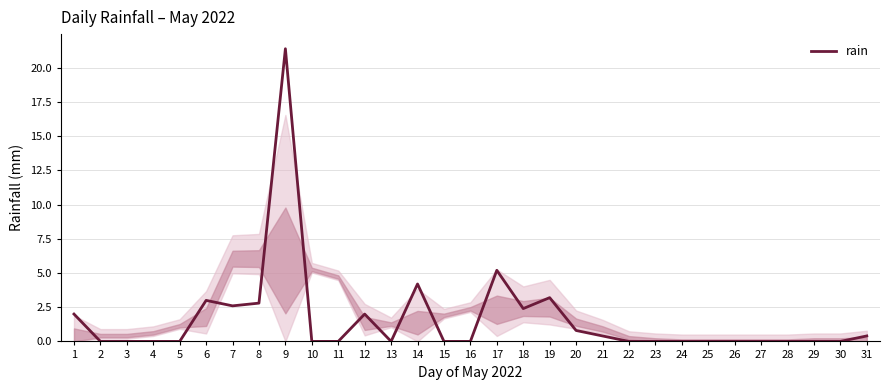

What is the maximum value shown in the chart?

21.4